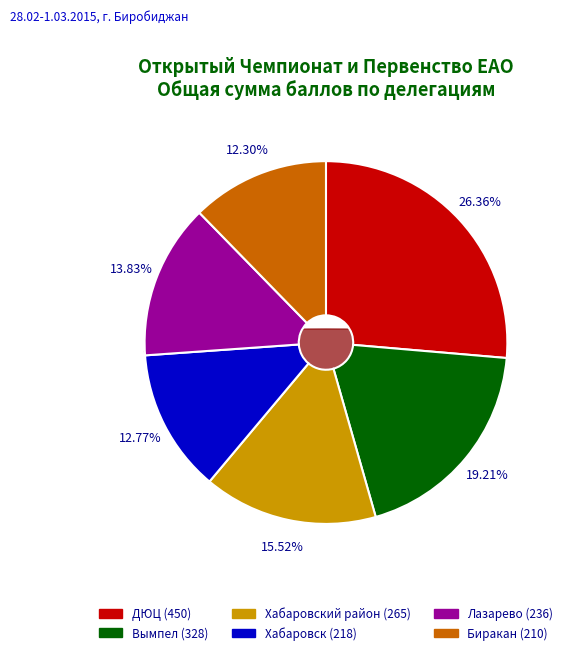

How many segments does this pie chart have?

6